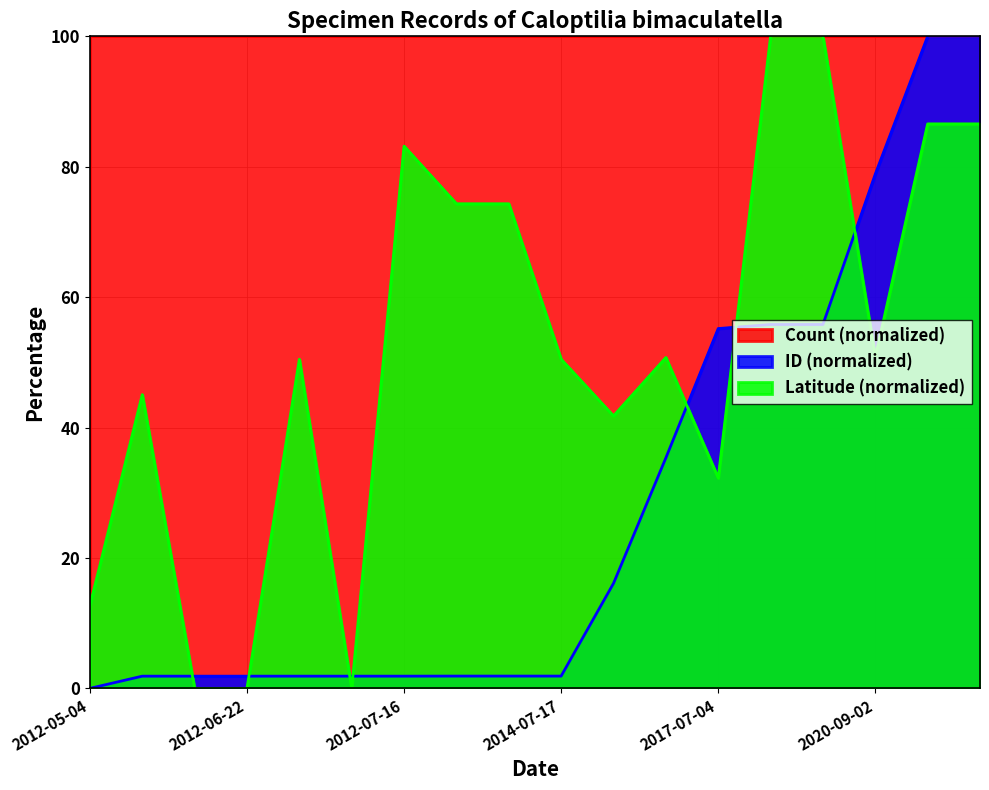

What is the label of the 3rd point from the left?

2012-05-18